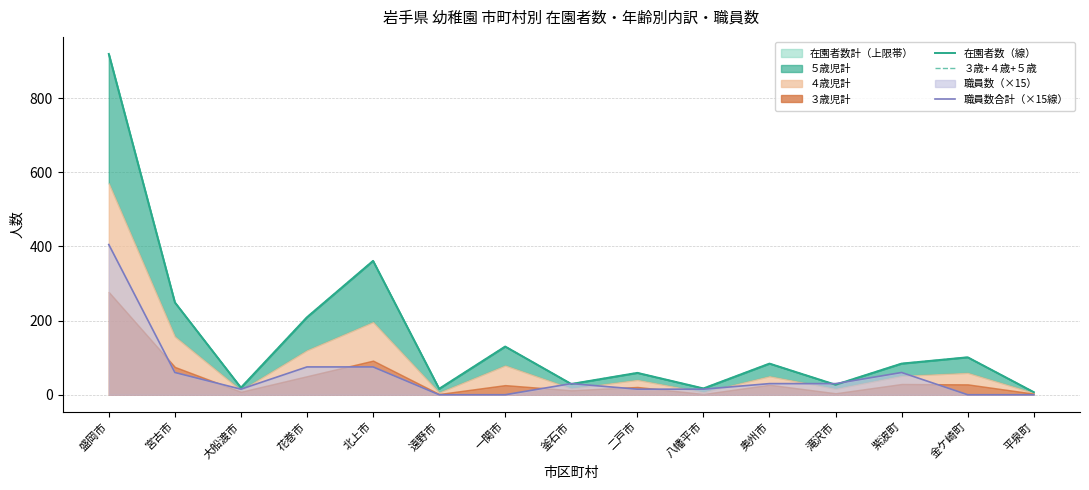

At 遠野市, list the series in order from smallest to largest.

職員数合計（×15線）, 在園者数（線）, ３歳+４歳+５歳